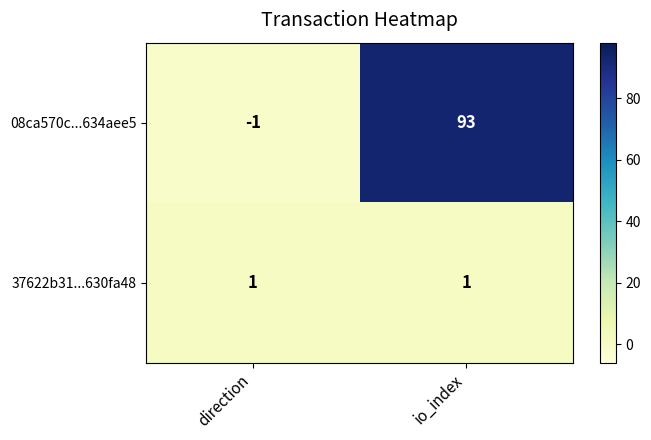

What is the average value of the 08ca570c...634aee5 series?

46